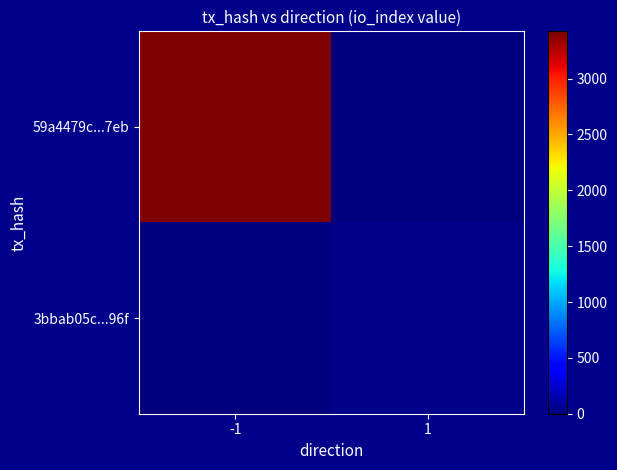

Between -1 and 1, which series saw the biggest shift?

59a4479c...7eb